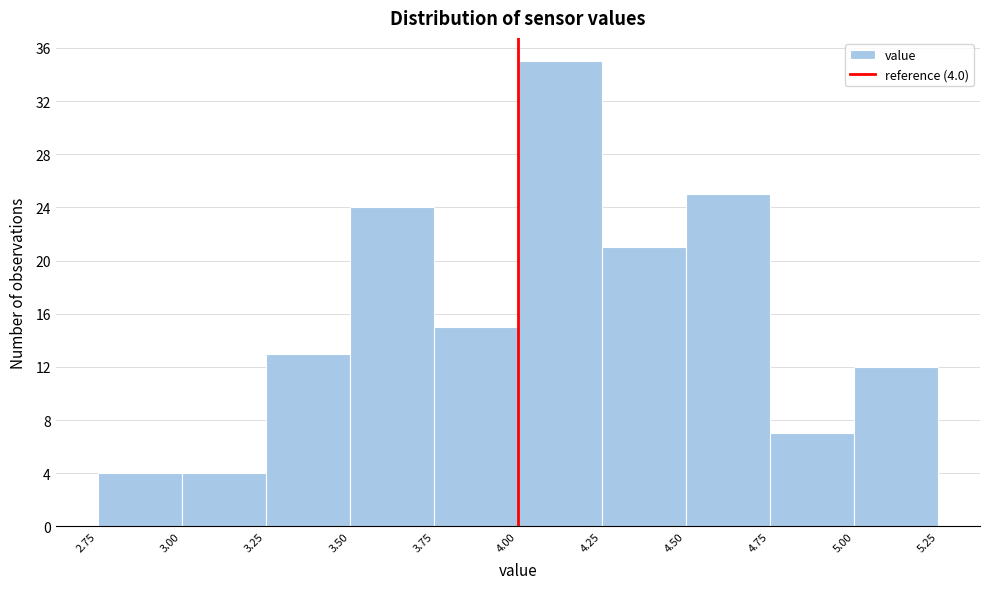

Over which range of the x-axis is the bar tallest?

4.00 to 4.25